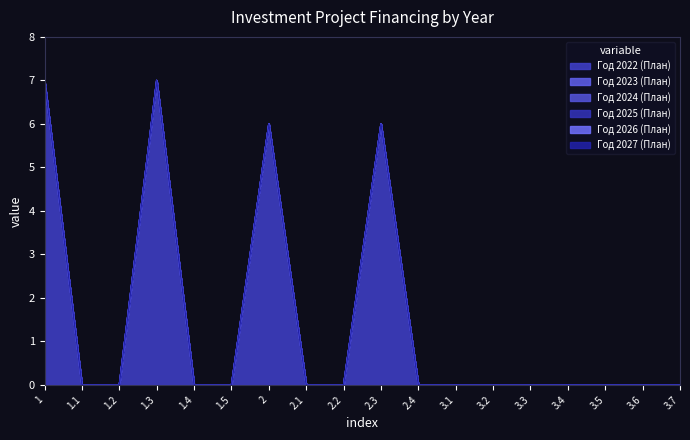

At 2.3, list the series in order from smallest to largest.

Год 2023 (План), Год 2024 (План), Год 2025 (План), Год 2026 (План), Год 2027 (План), Год 2022 (План)